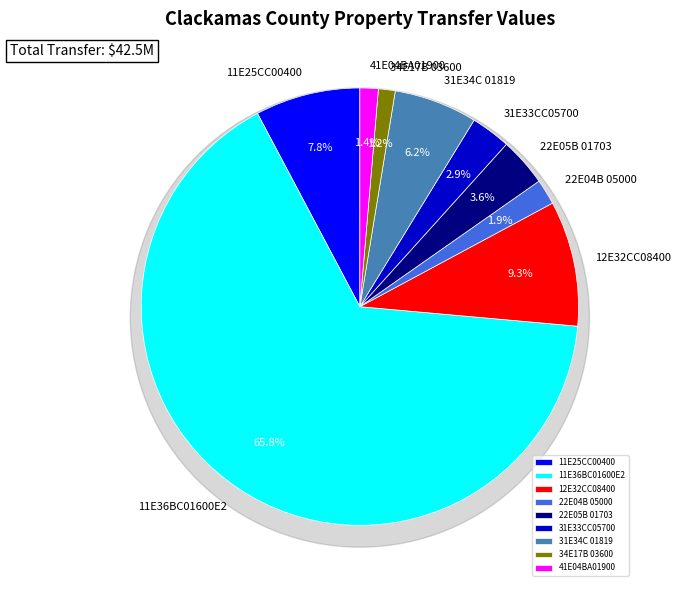

Is it true that 22E05B 01703 is 12% of the pie?

False